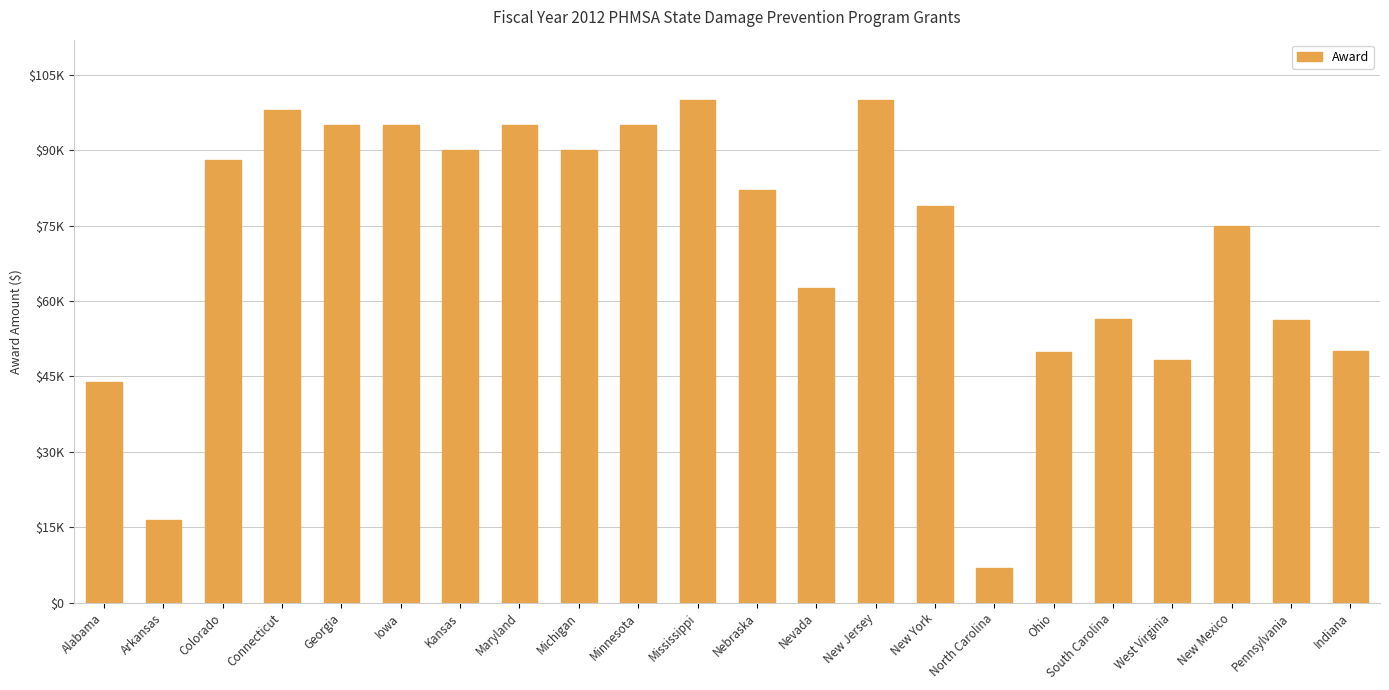

What value does the data have at West Virginia, to the nearest 10?

48350